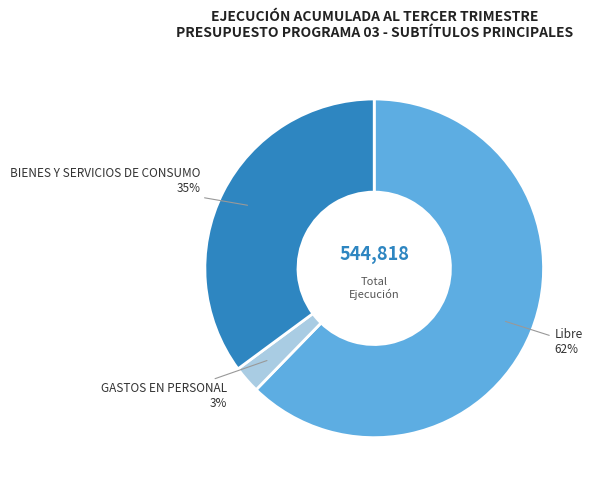

Which category has the smallest portion of the pie?

GASTOS EN PERSONAL